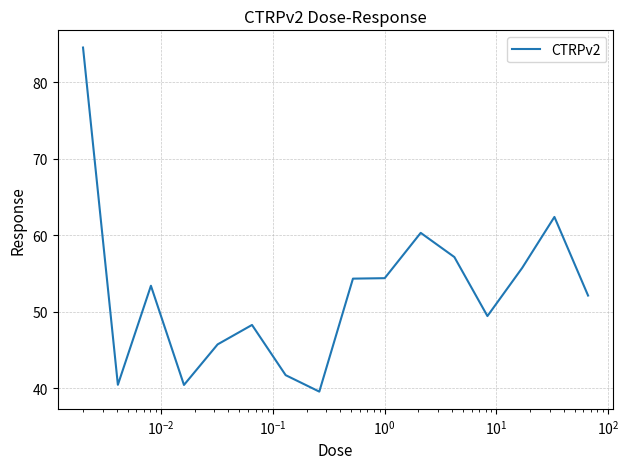

What is the smallest value displayed?

39.6